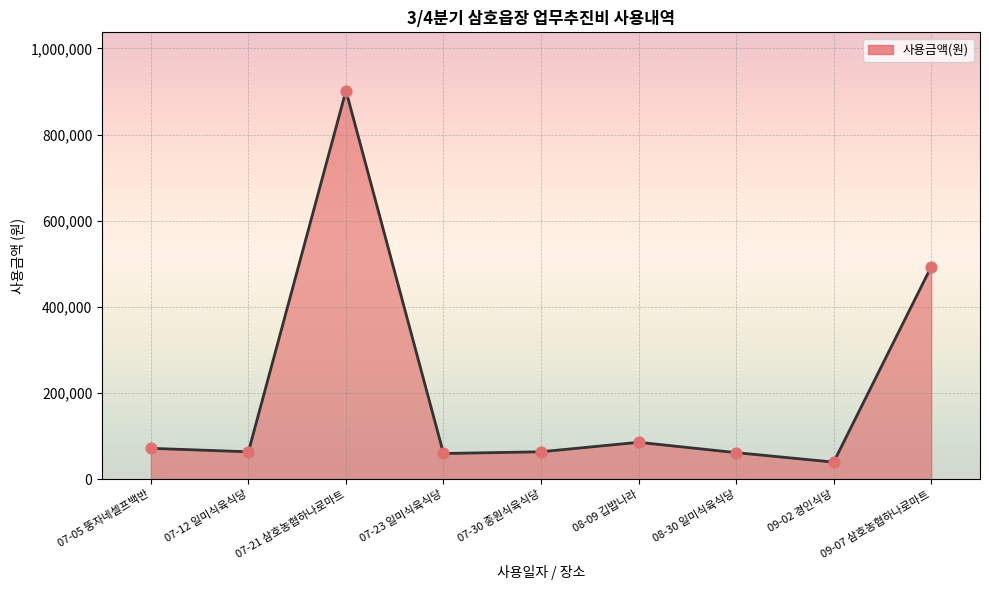

What is the change in value from 07-21 삼호농협하나로마트 to 07-30 종원식육식당?

-837800